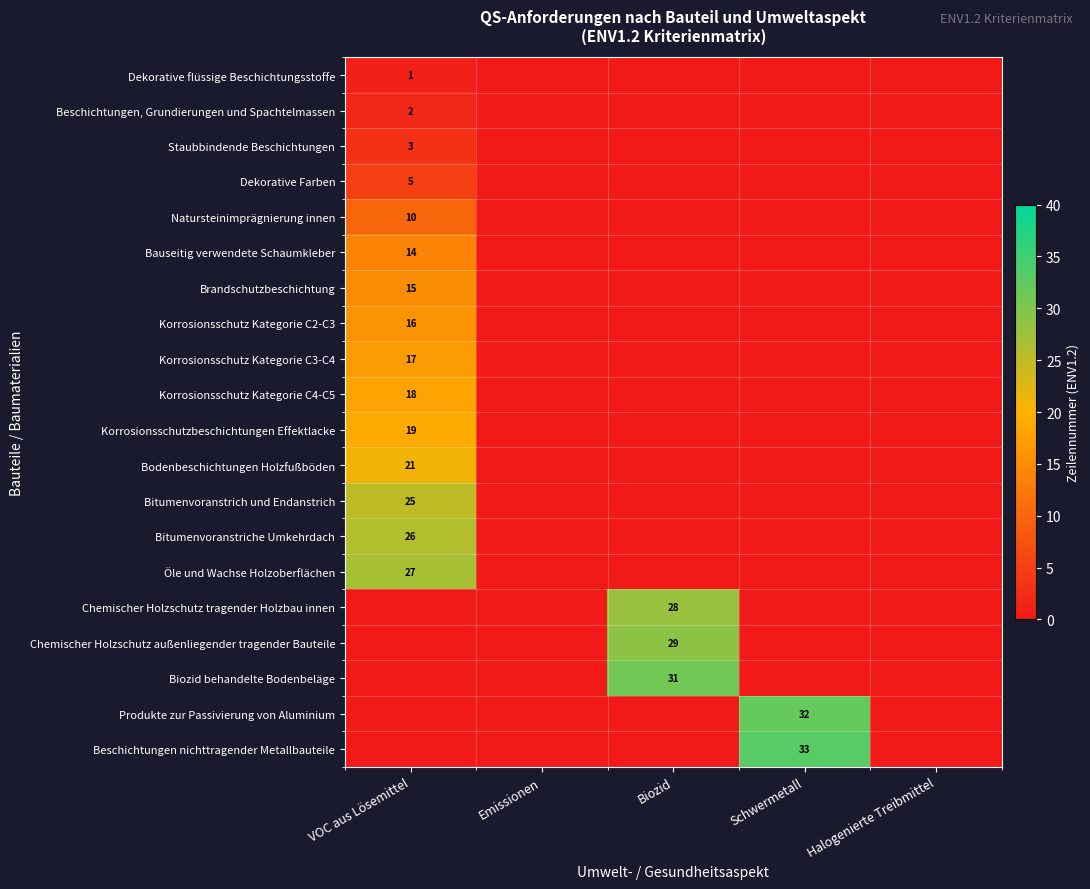

Which label corresponds to the smallest value in the chart?

Emissionen